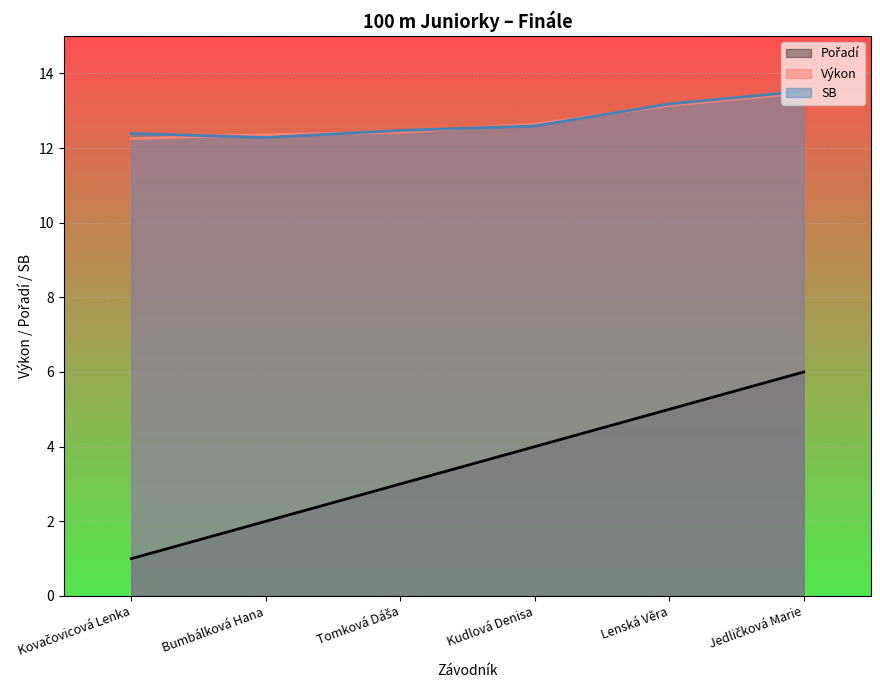

Which series has the largest range (max minus min)?

Pořadí